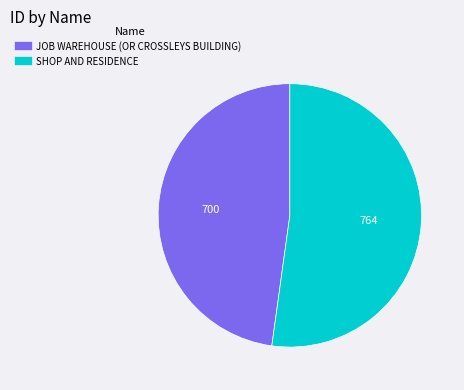

Rank the categories by value from highest to lowest.

SHOP AND RESIDENCE, JOB WAREHOUSE (OR CROSSLEYS BUILDING)